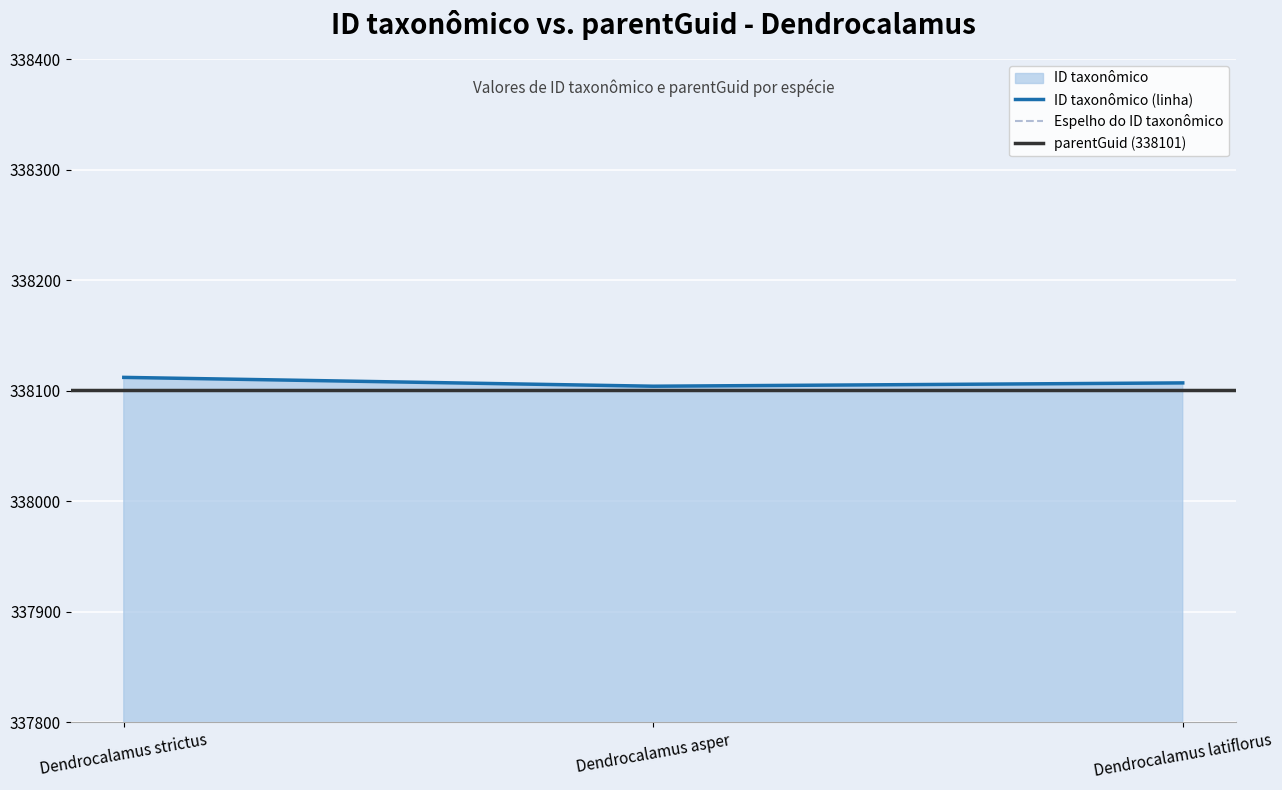

What value does the ID taxonômico (linha) series have at Dendrocalamus strictus?

338112